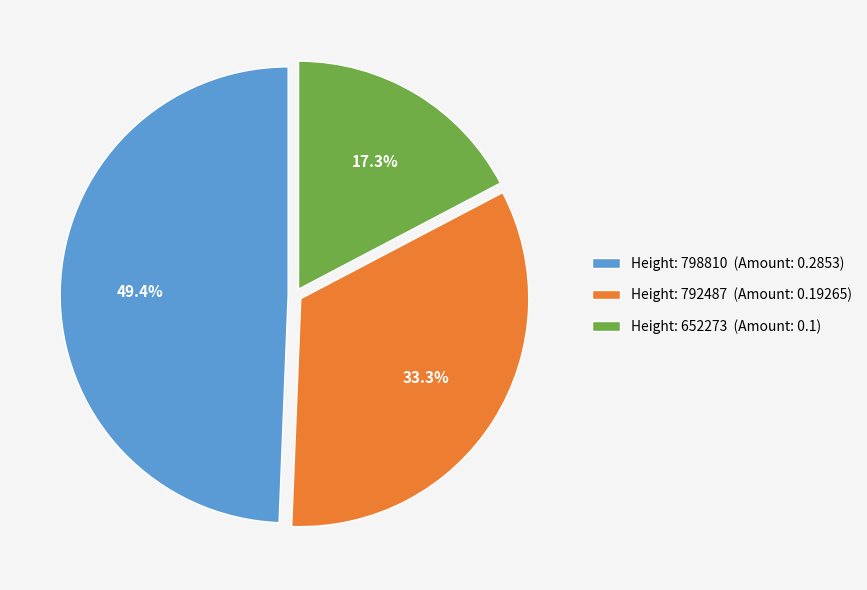

Is Height: 792487 (Amount: 0.19265) the majority of the pie?

No